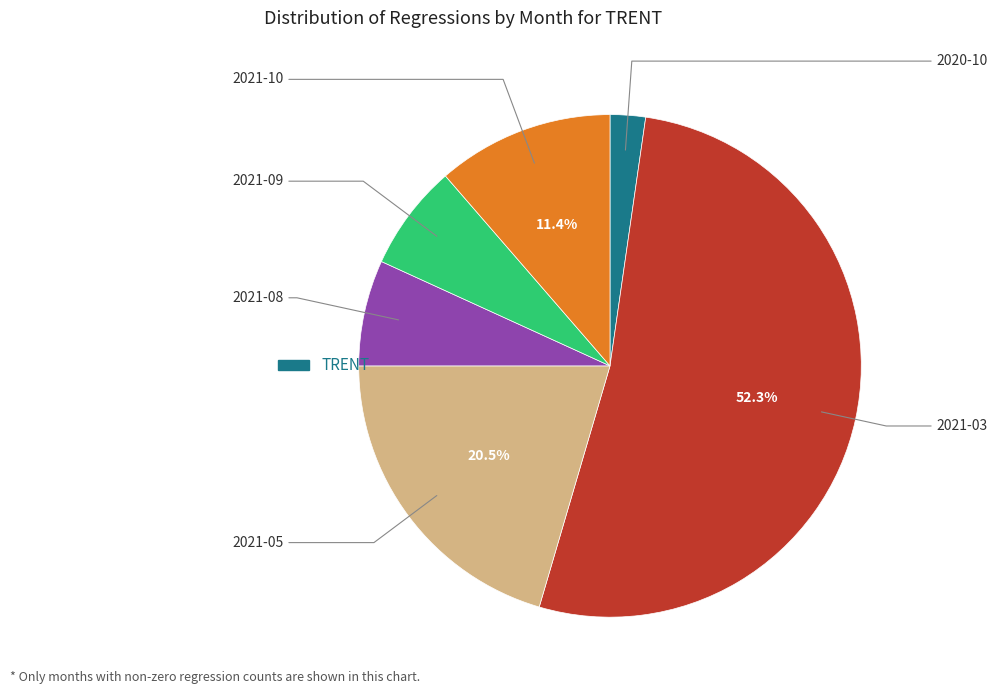

Is there any slice that represents more than half of the pie?

Yes